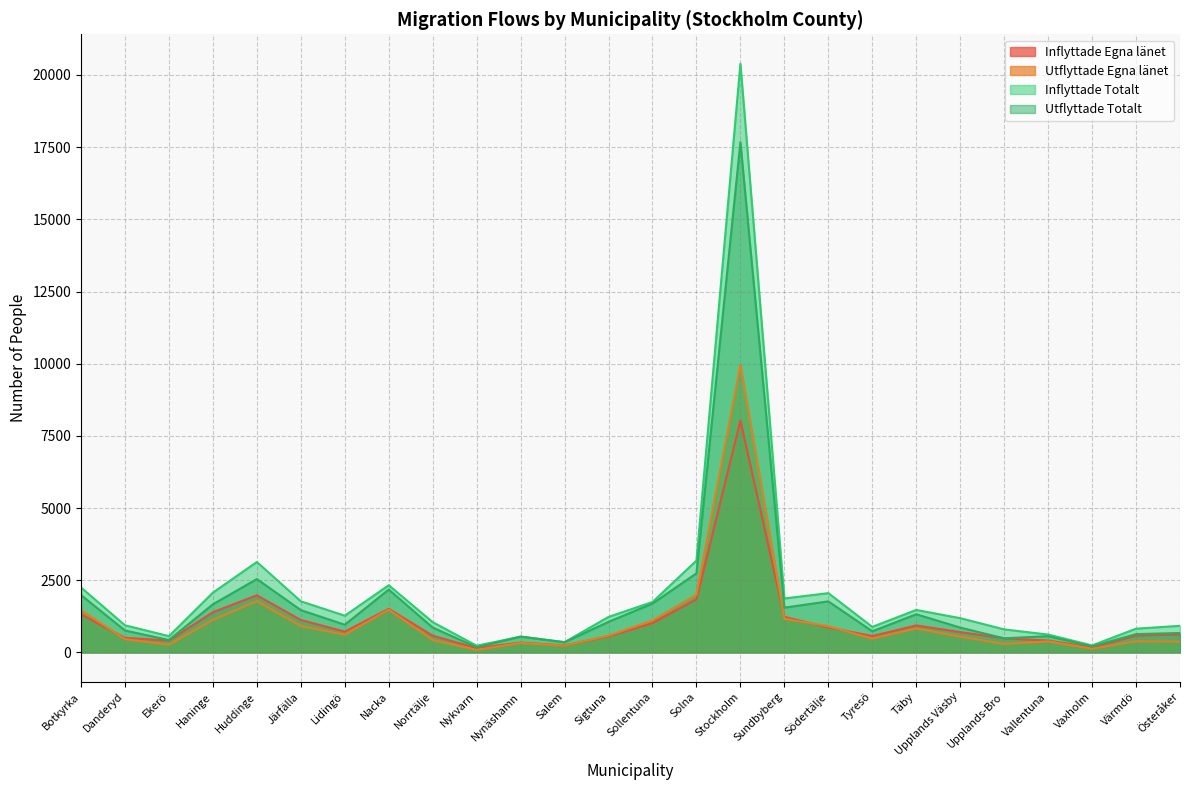

How many values in the Utflyttade Totalt series are below 960?

13